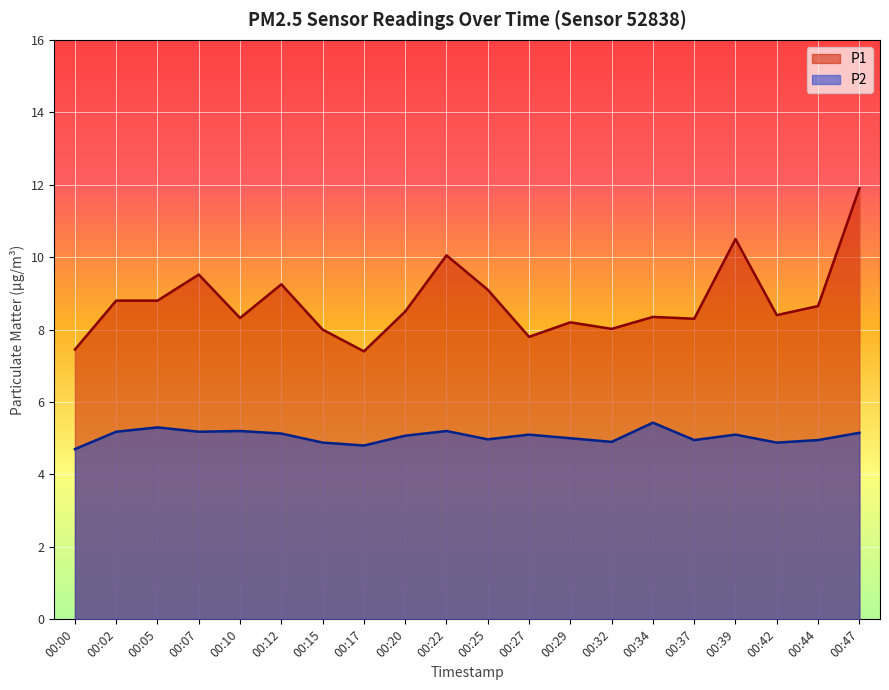

What are all the series names shown in the legend?

P1, P2